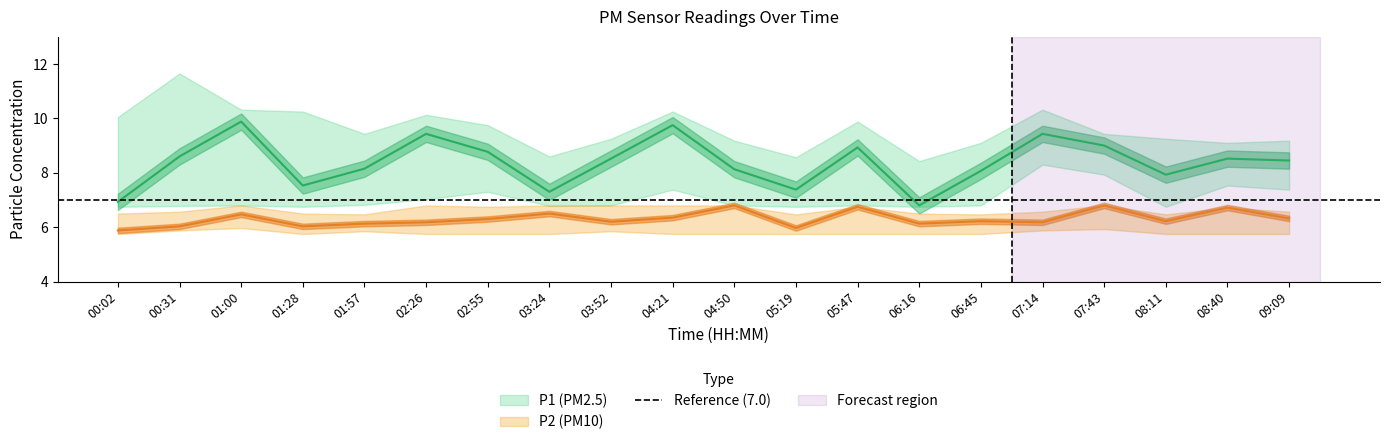

At 01:57, list the series in order from smallest to largest.

P2_lower, P2, P2_upper, P1_lower, P1, P1_upper